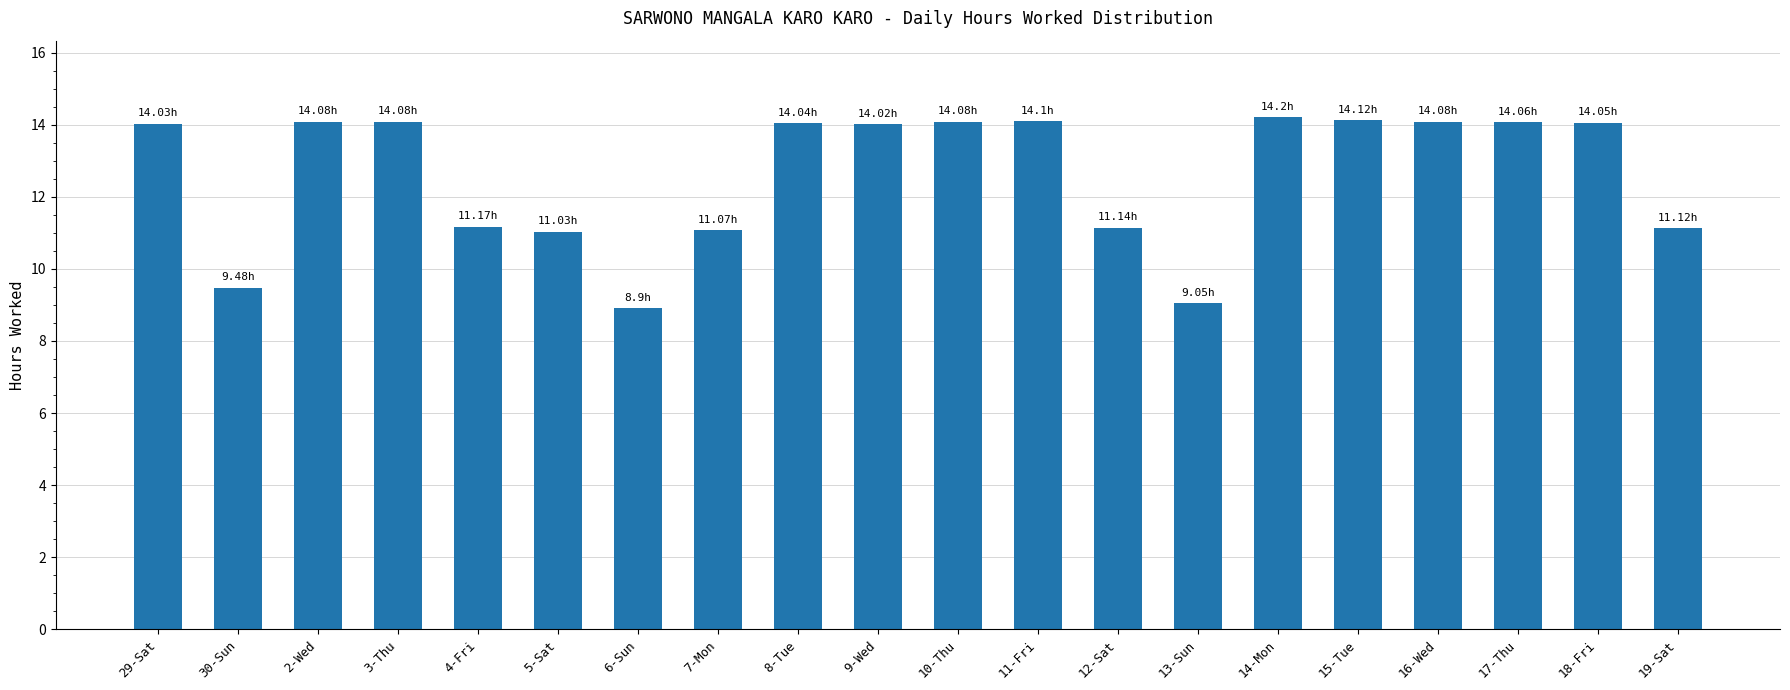

How many data points does each series have?

20